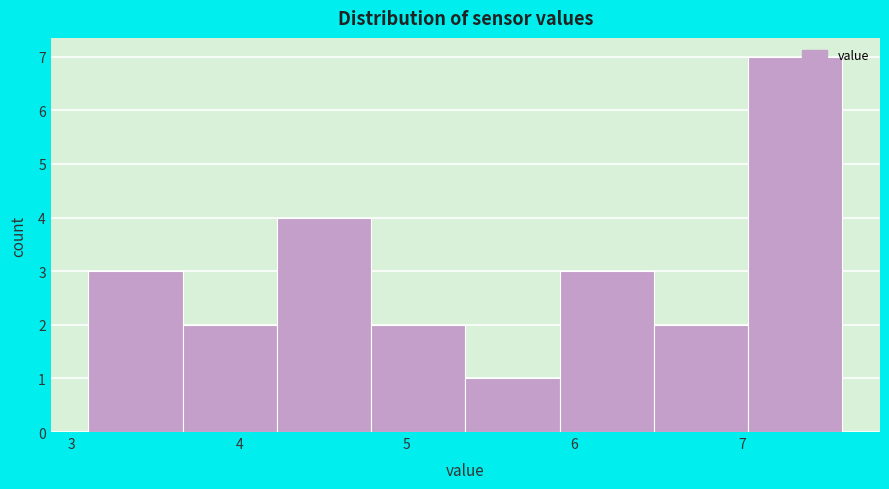

Reading left to right, transcribe this chart: for each bar, give the range it covers on the x-axis and its height. Neither the bar edges nor the heights are printed on the chart, so give them approximately, as read against the axes.

3.1 to 3.7: 3
3.7 to 4.2: 2
4.2 to 4.8: 4
4.8 to 5.4: 2
5.4 to 5.9: 1
5.9 to 6.5: 3
6.5 to 7.0: 2
7.0 to 7.6: 7